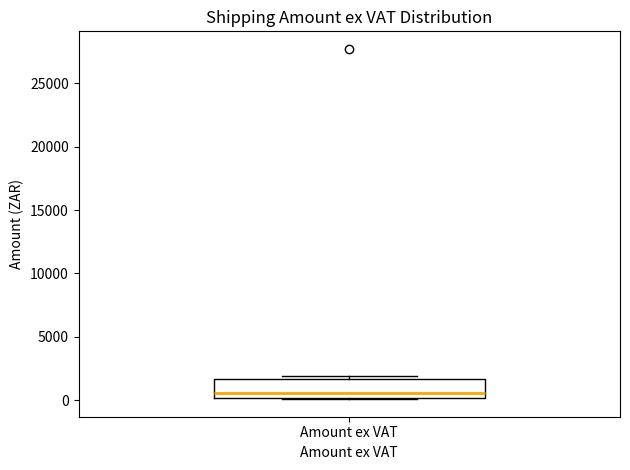

Transcribe this box plot: give where the median line is, the range the box spans, and where the two whiskers end, as read against the y-axis. The values are not printed on the chart, so give them approximately, as read against the axis.

median 500, box 0 to 1500, whiskers 0 to 2000